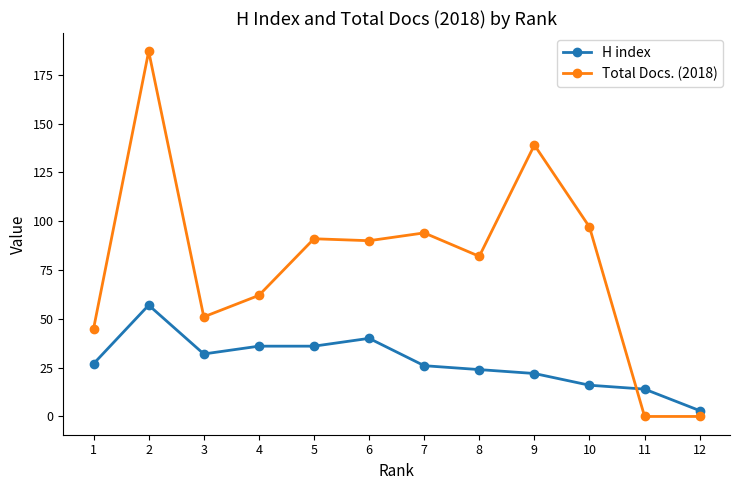

Which series has the largest total across all categories?

Total Docs. (2018)